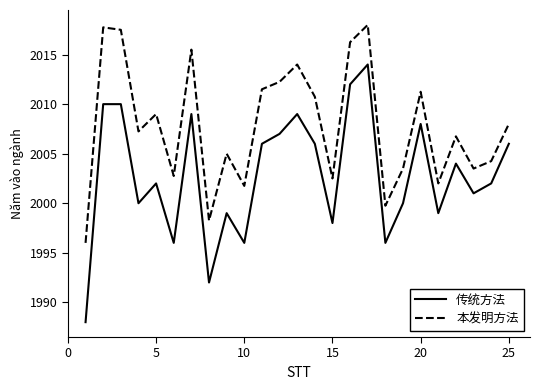

At how many categories does at least one series exceed 1995?

25